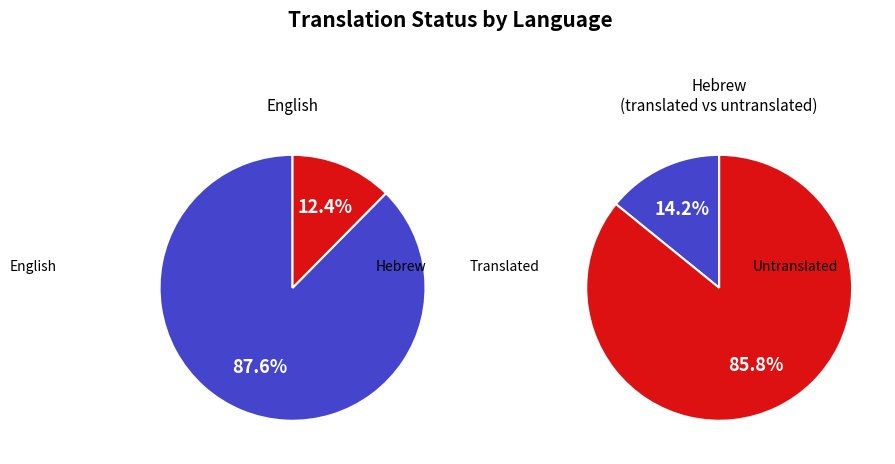

Which slice is the smallest?

Hebrew